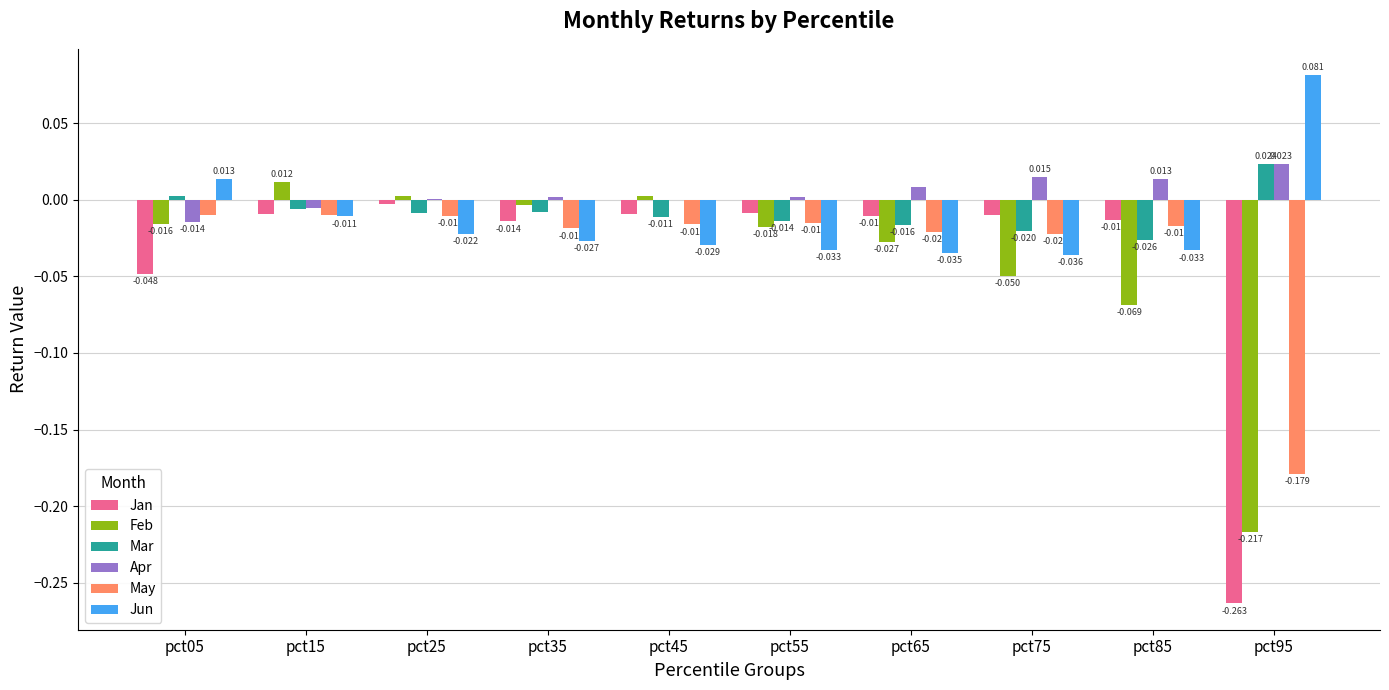

Which series changed the most between pct15 and pct45?

Jun